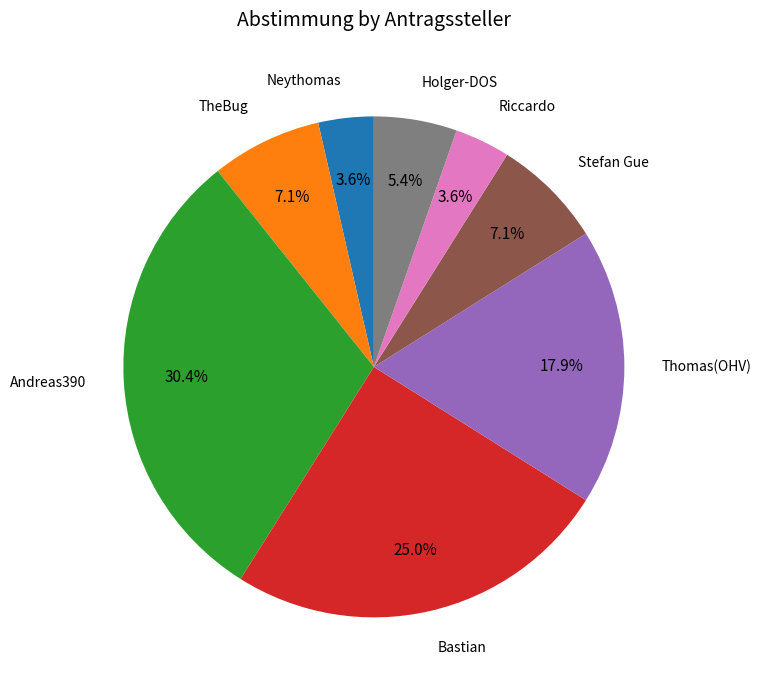

Approximately how many times larger is the value at Holger-DOS compared to Neythomas?

1.5